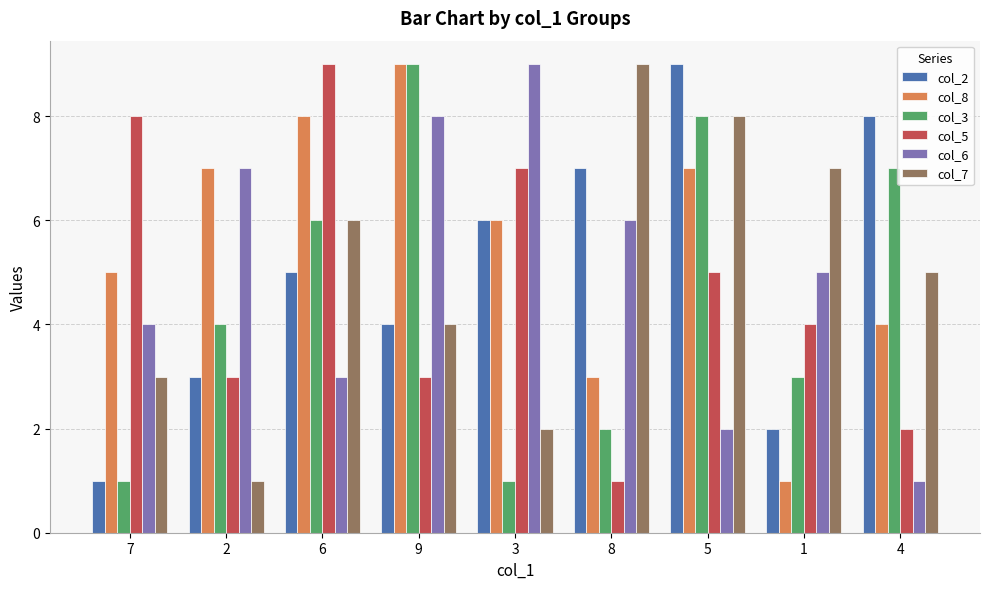

What is the value of the col_7 bar at the 3rd from the left?

6